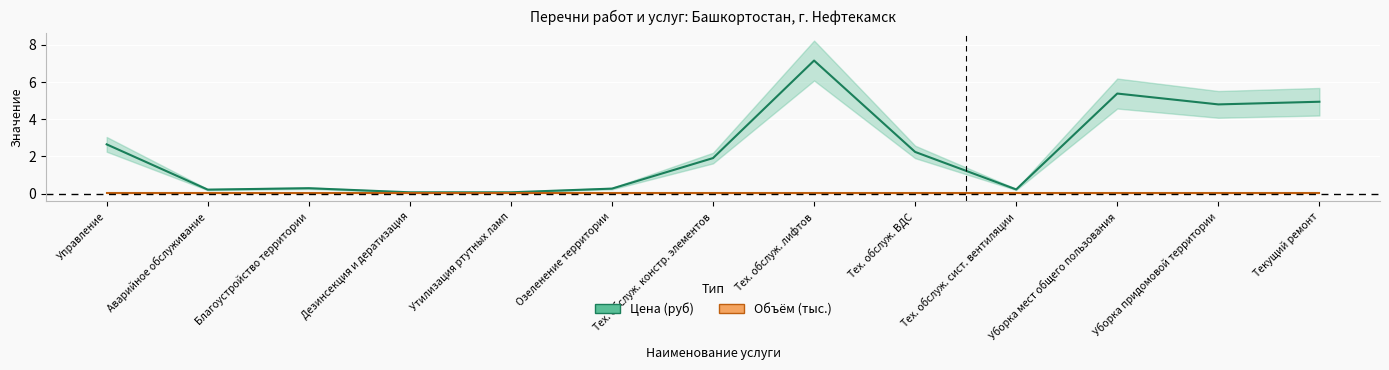

Which category has the lowest value across all series?

Дезинсекция и дератизация